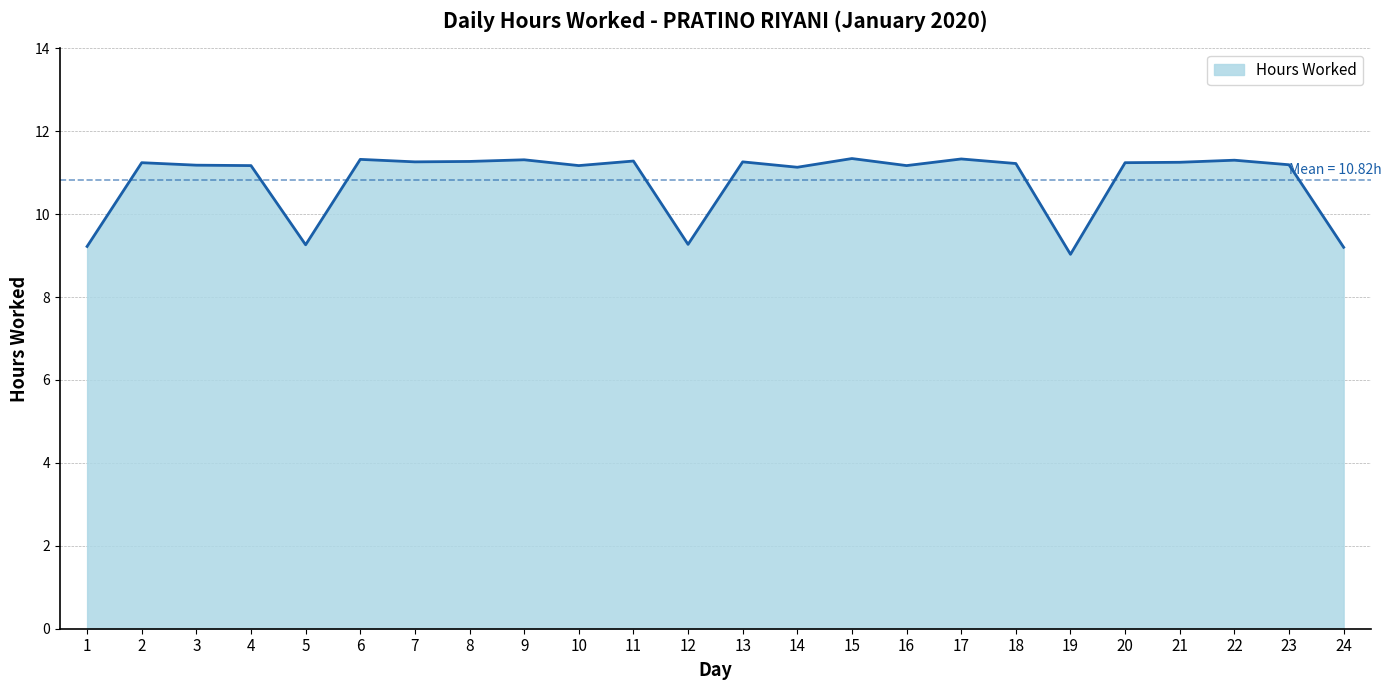

Read the value at 1.

9.2